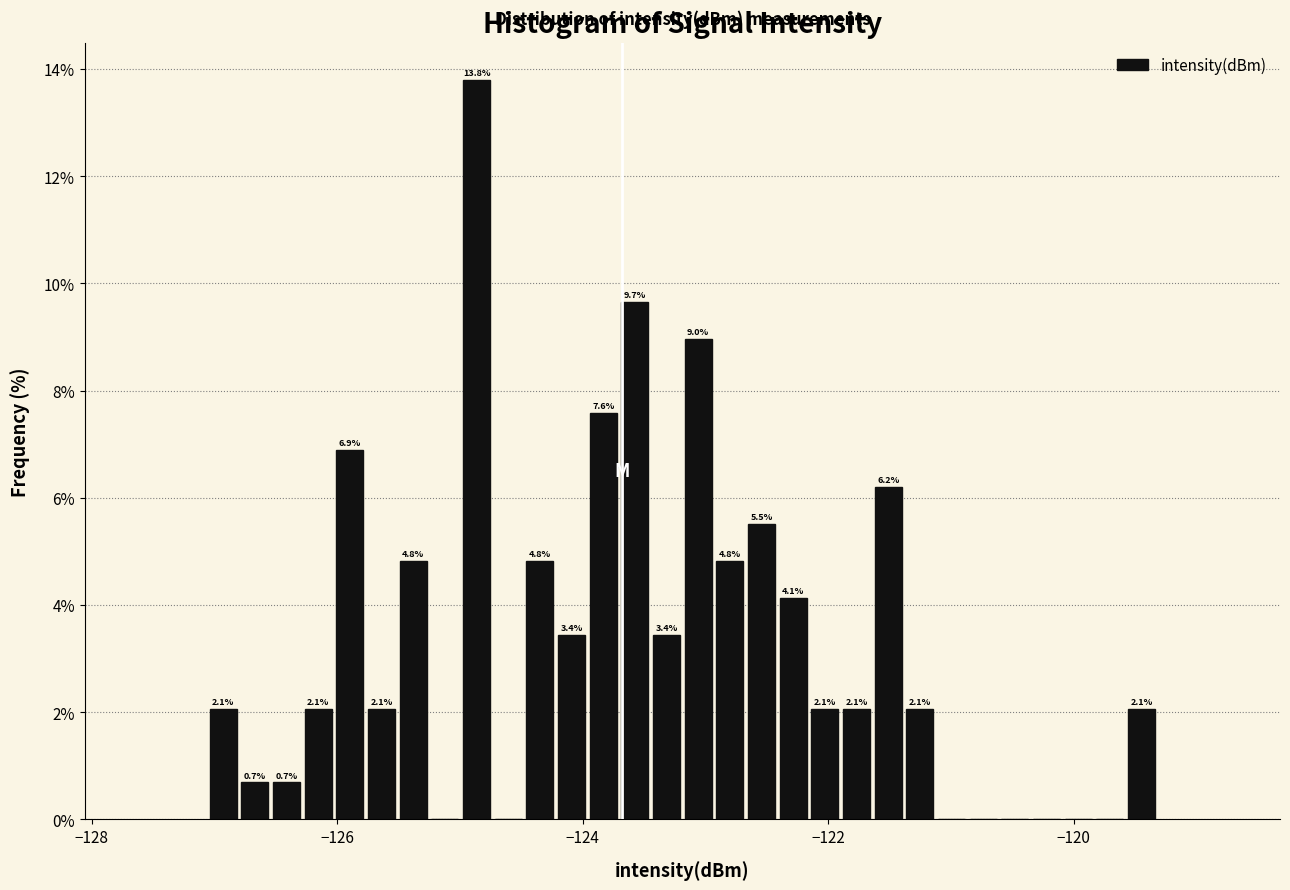

Read against the x-axis, roughly where is the centre of the tallest bar?

-124.8